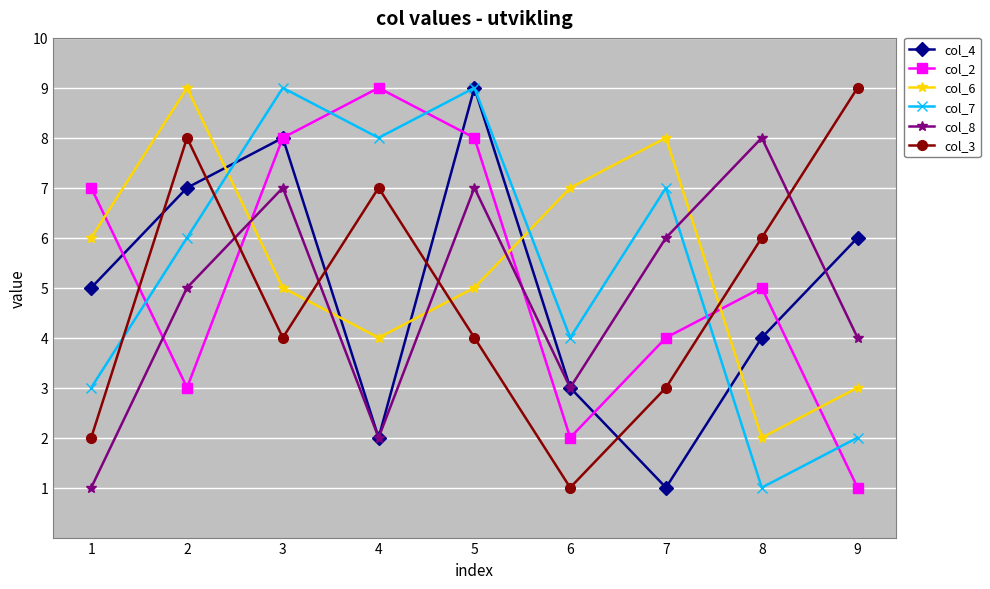

How many interior local peaks does the col_2 series have?

2